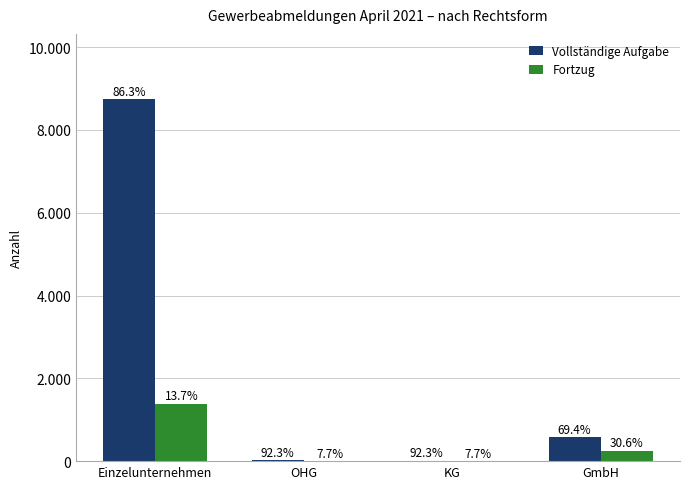

What are all the series names shown in the legend?

Vollständige Aufgabe, Fortzug